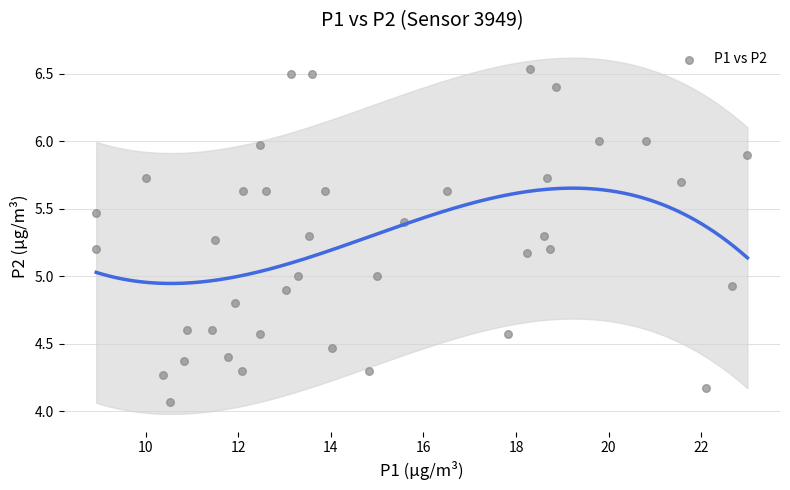

What is the range of X values (max minus min)?

14.1